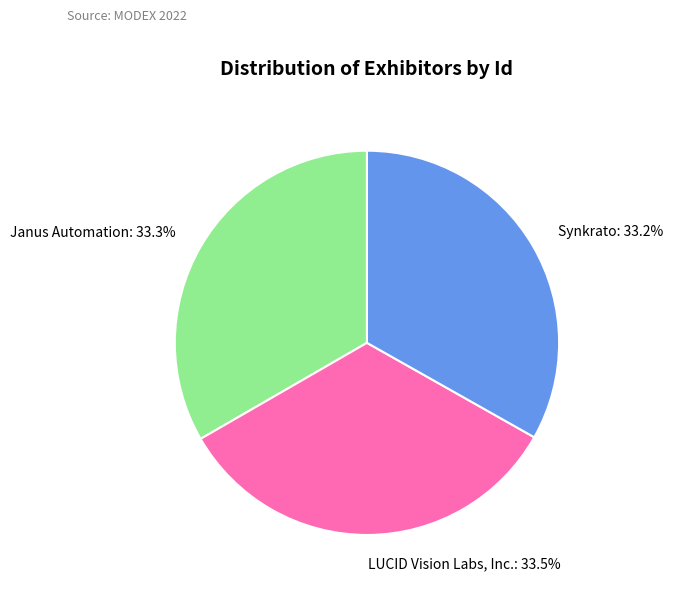

To the nearest percent, what is the combined percentage of Janus Automation and LUCID Vision Labs, Inc.?

67%